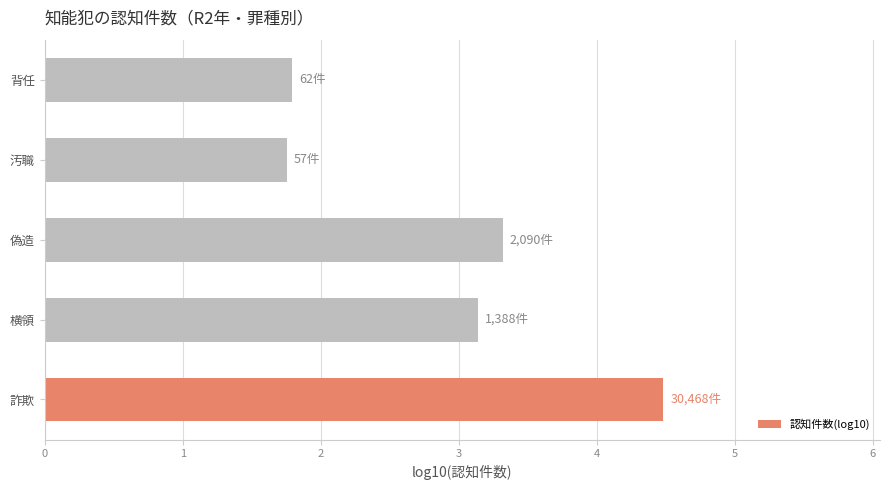

How many data points are less than 3?

2